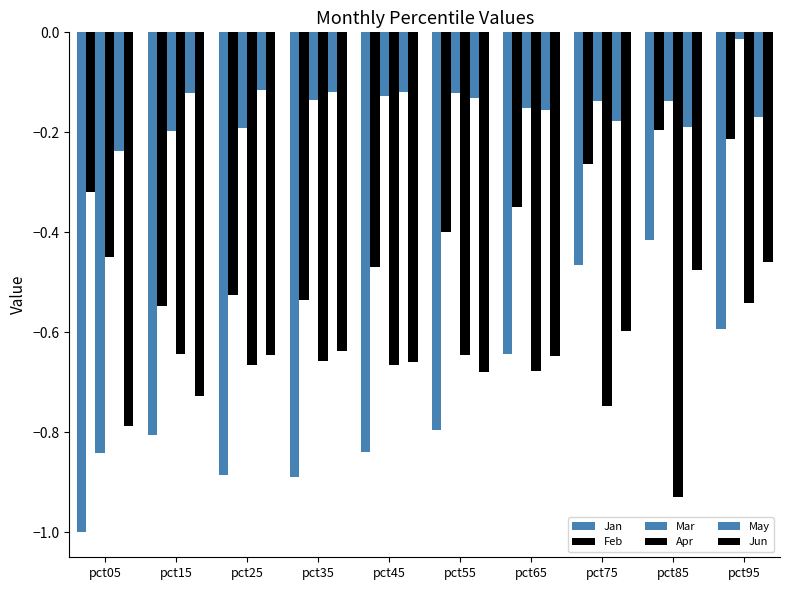

How many data points does each series have?

10